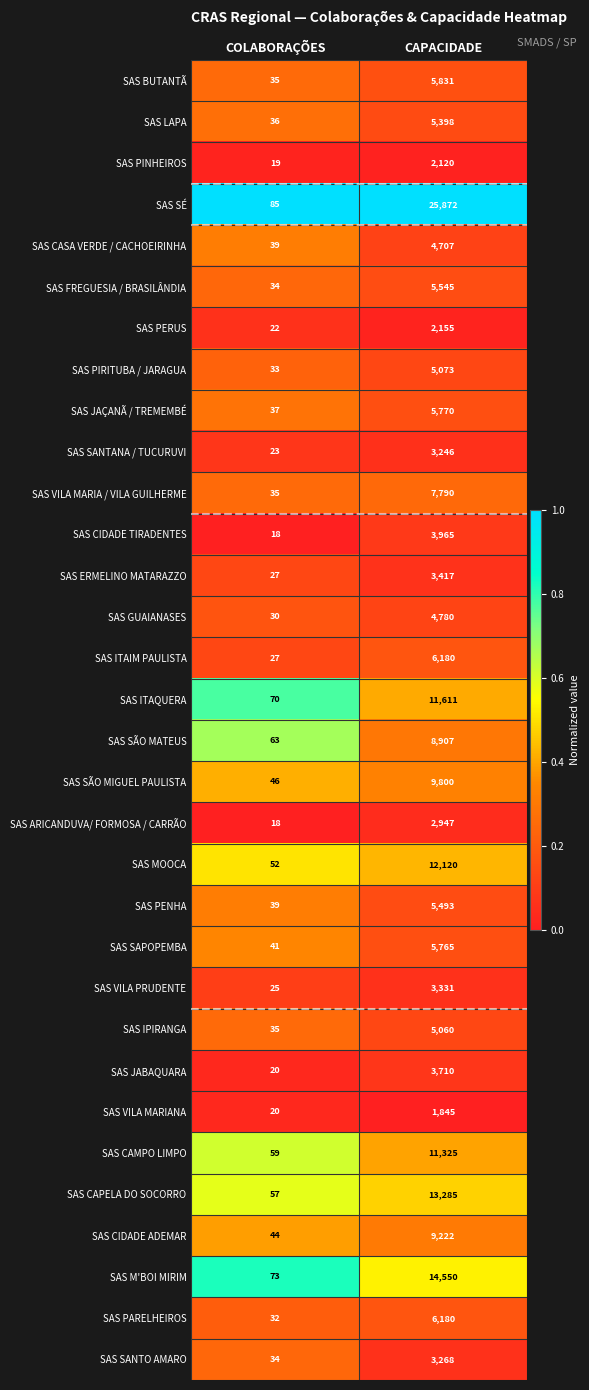

What is the sum of all SAS GUAIANASES values?

4810